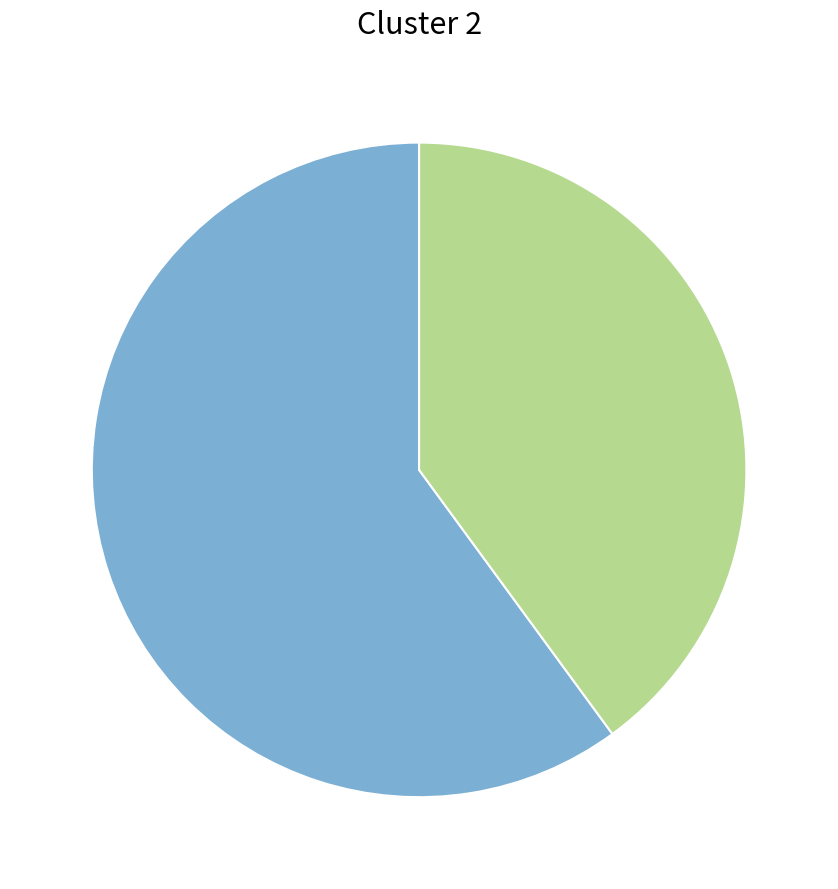

Does any single category account for the majority?

Yes